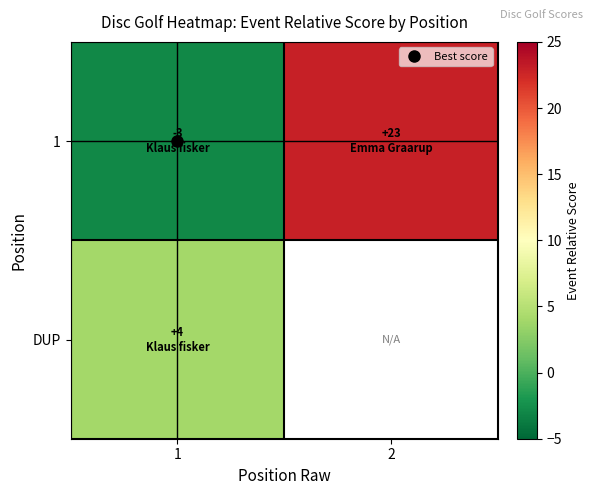

What is the difference between the maximum and minimum values in the 1 series?

26.0